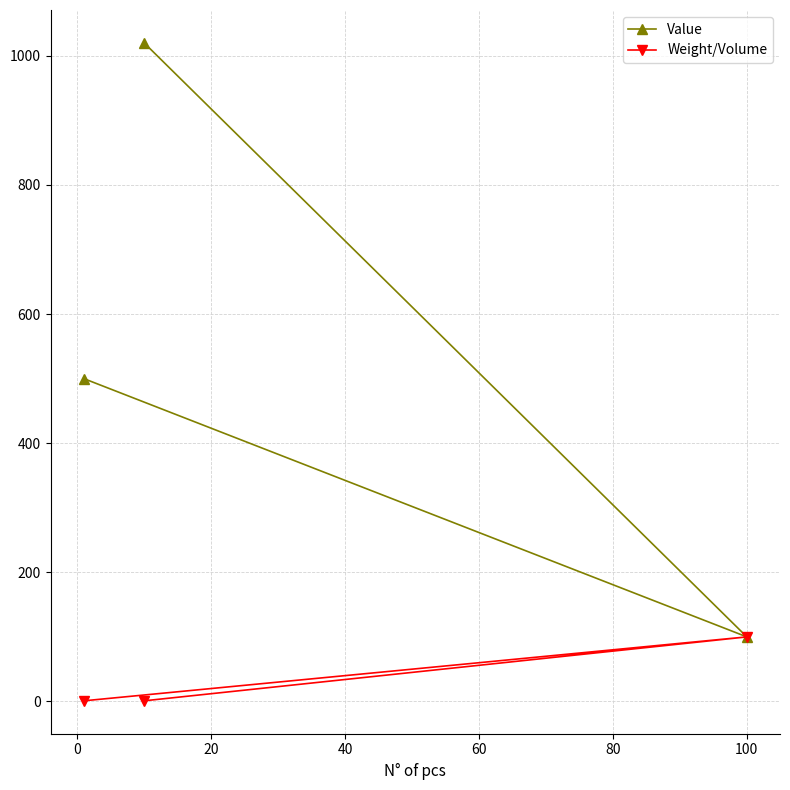

Rank the series by their average value, from lowest to highest.

Weight/Volume, Value